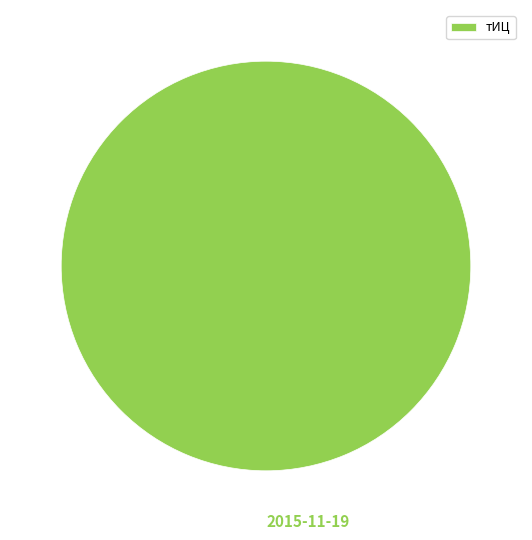

Is it true that 2015-11-19 is 92% of the pie?

False